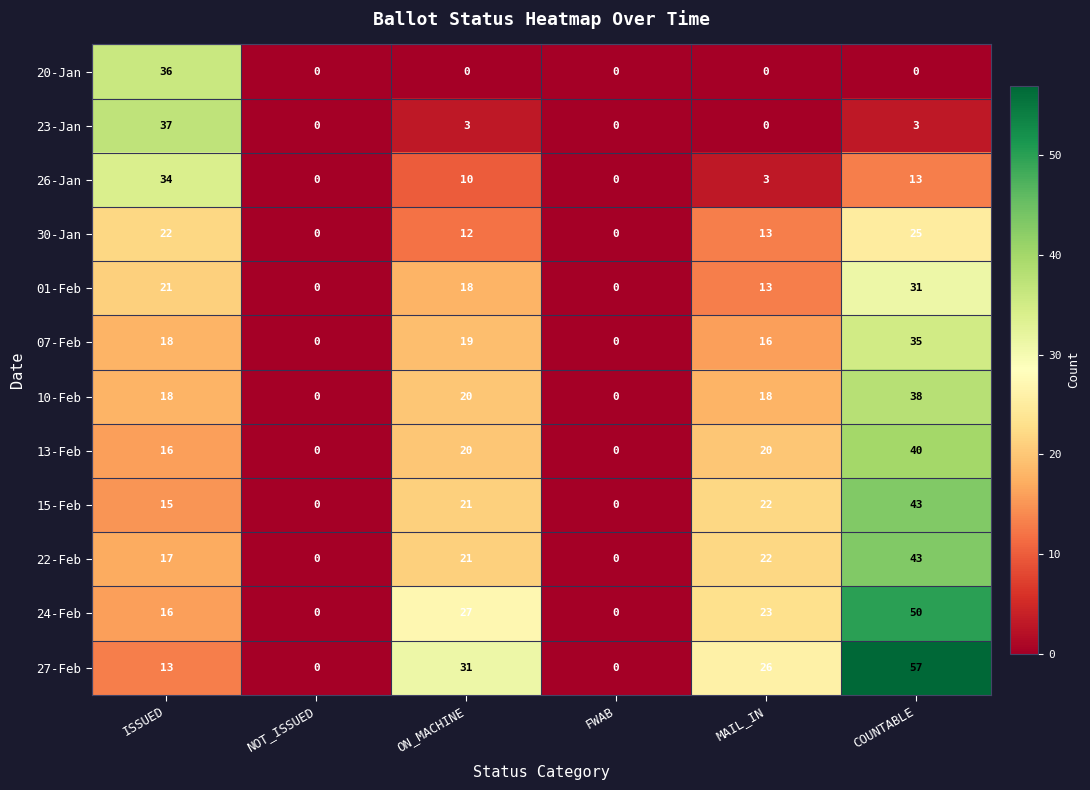

What is the sum of the 26-Jan values at MAIL_IN and FWAB?

3